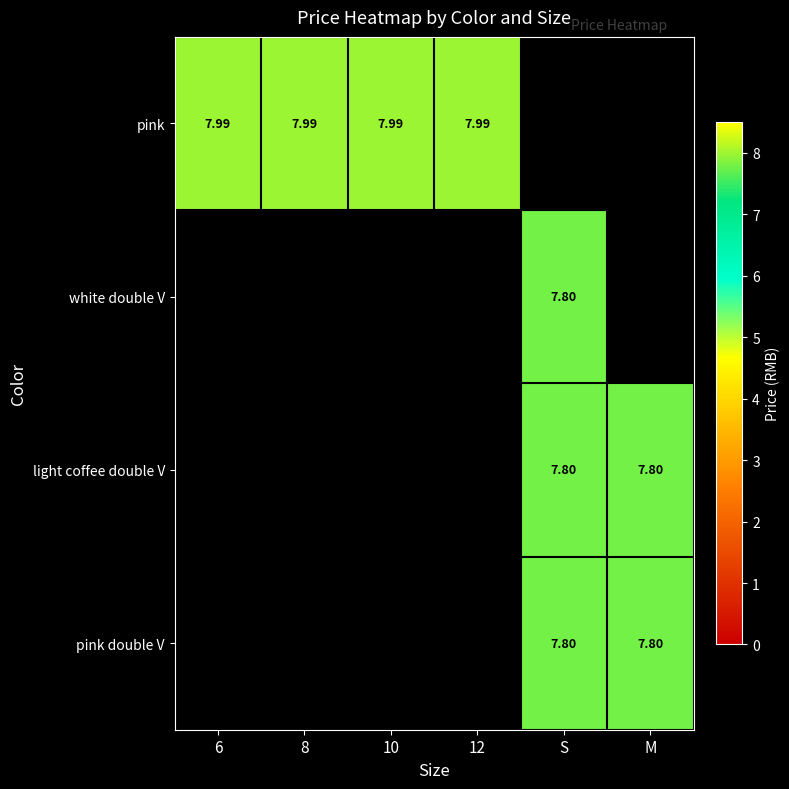

Is it true that pink equals 8.0 at 6?

True